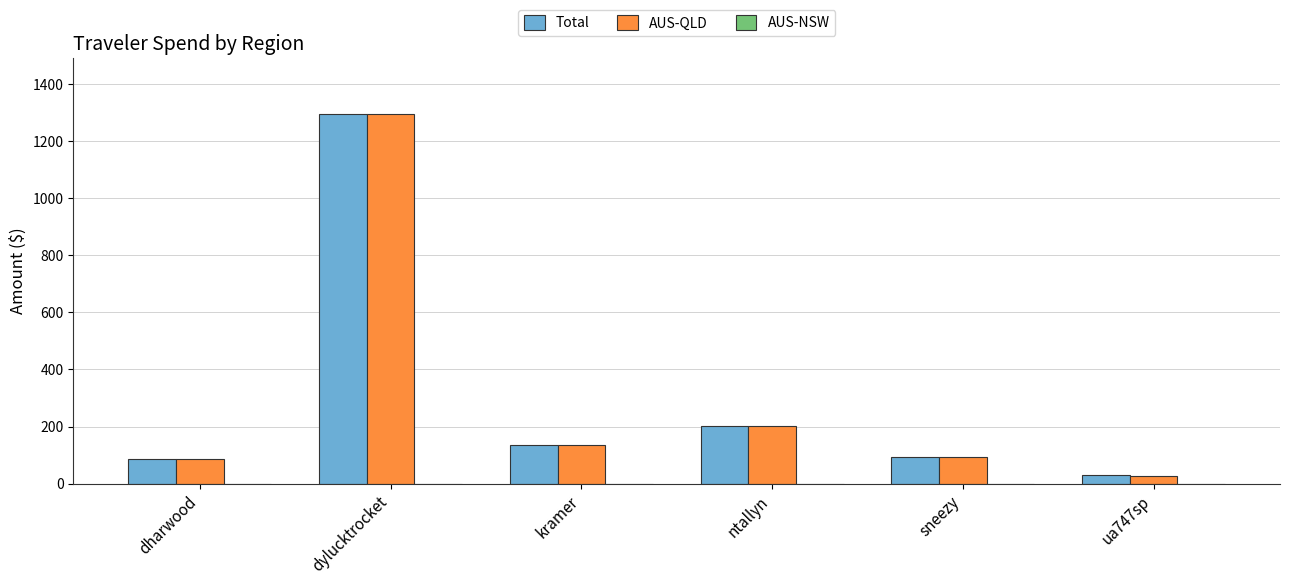

Where is Total nearest to the value 662?

ntallyn